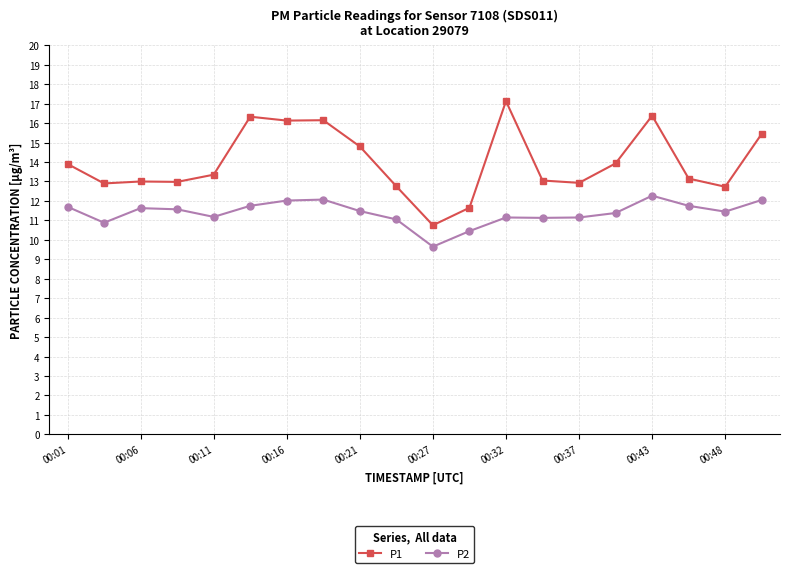

Rank the series by their maximum value, from highest to lowest.

P1, P2